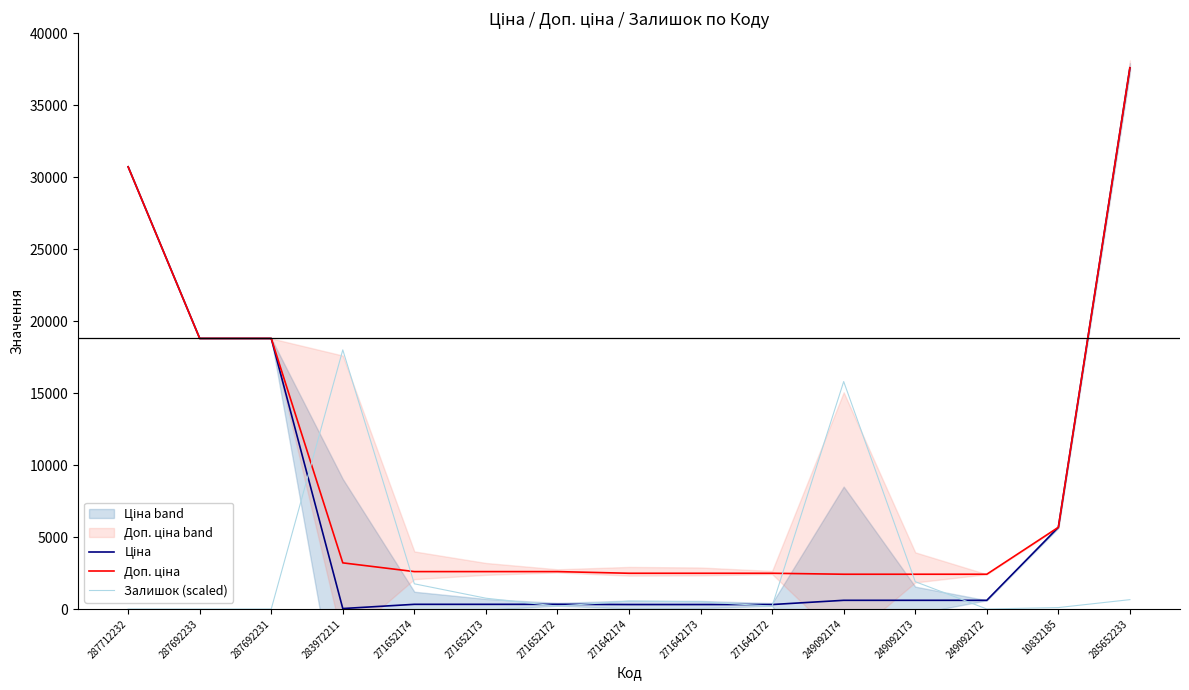

What is the difference between the maximum and minimum values in the Ціна series?

37561.6